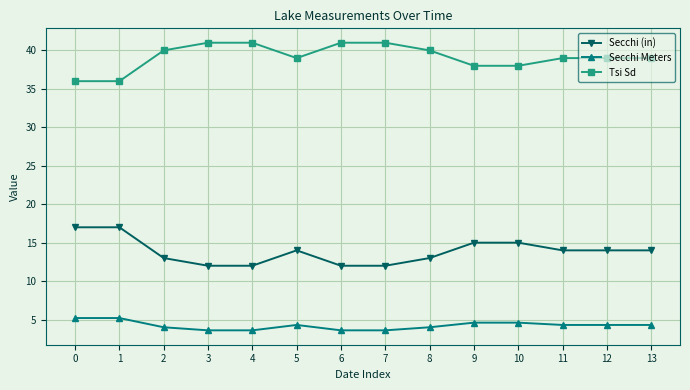

Does the chart have visible grid lines?

Yes